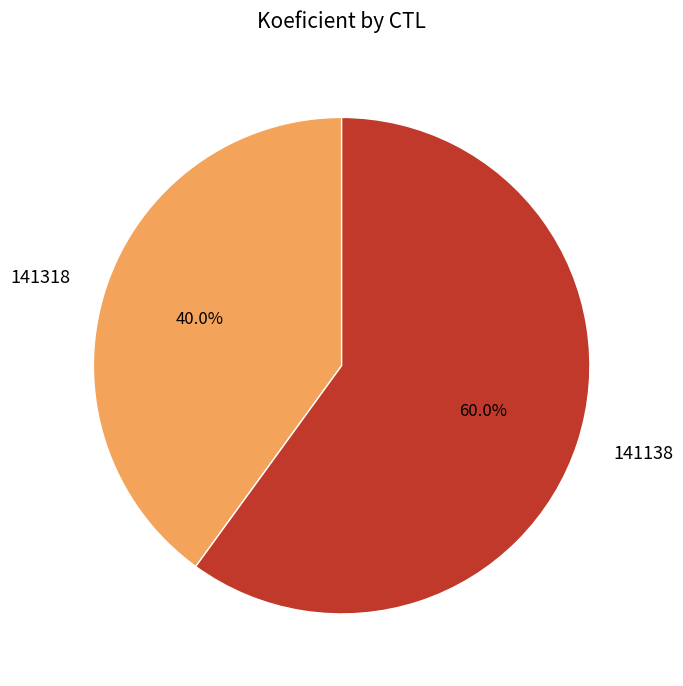

What is the smallest slice in the pie chart?

141318